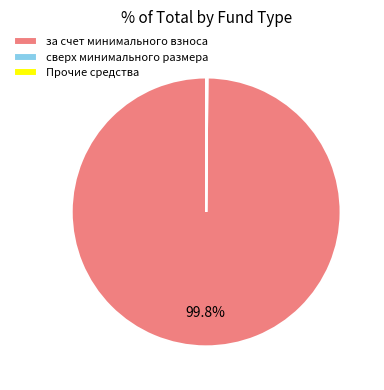

To the nearest percent, what is the average slice percentage?

33%